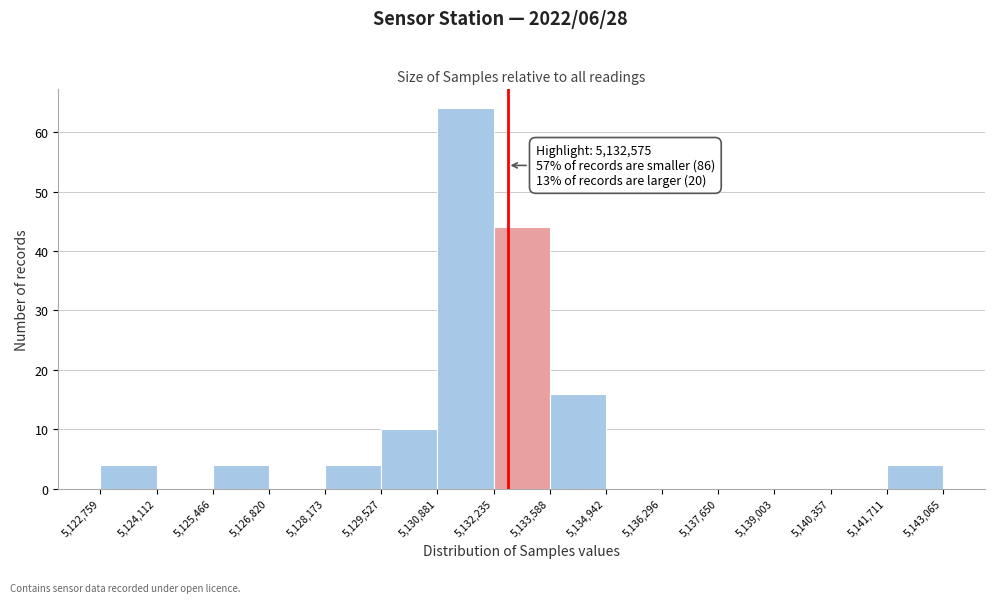

Over which range of the x-axis is the bar tallest?

5,130,881 to 5,132,235